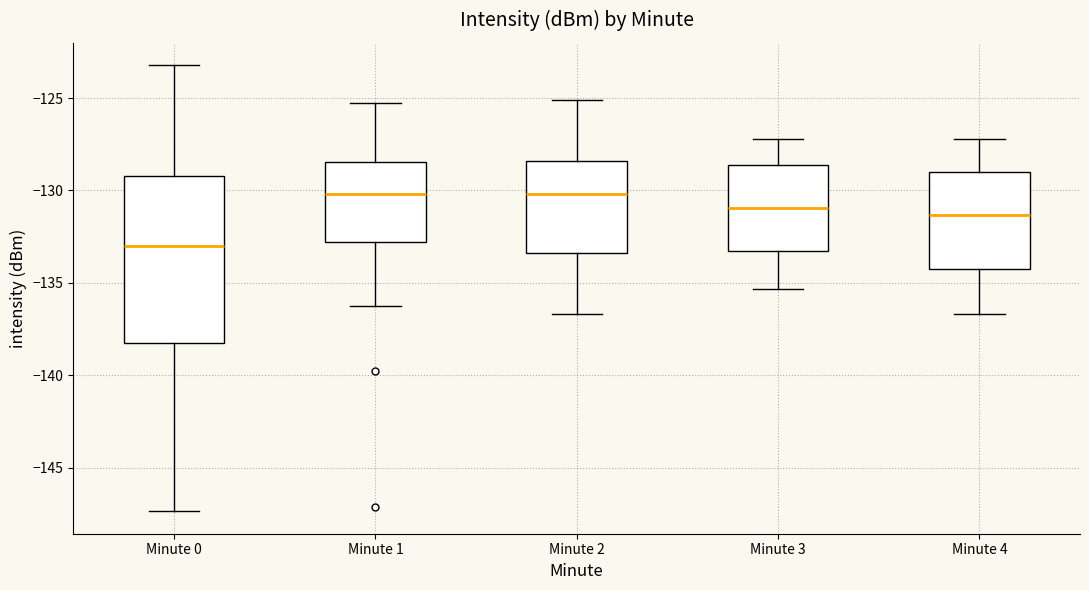

Which box is the tallest, from its lower edge to its upper edge?

Minute 0